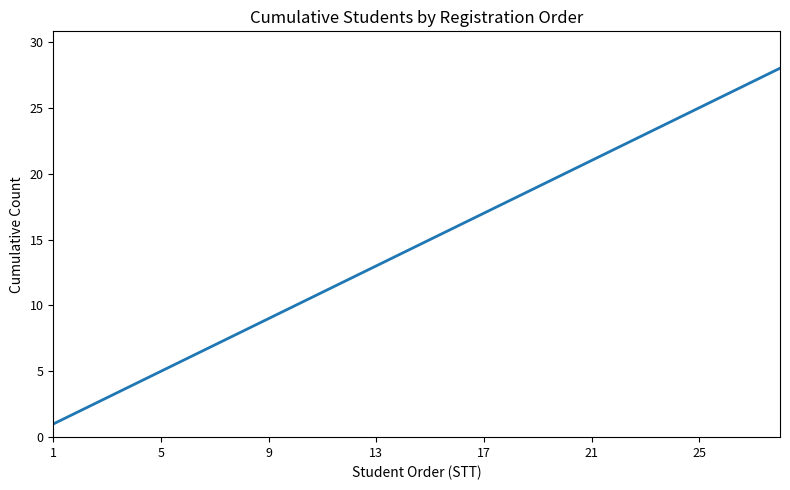

What is the greatest value displayed?

28